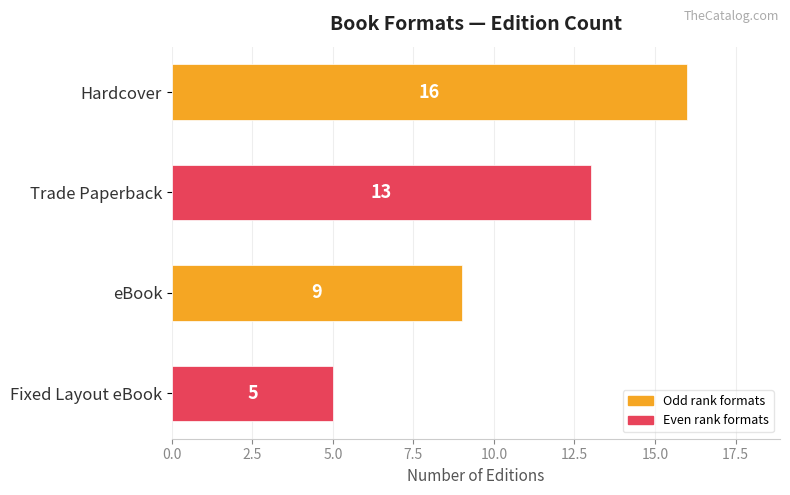

Reading top to bottom, extract all data points from this chart.

16	13	9	5